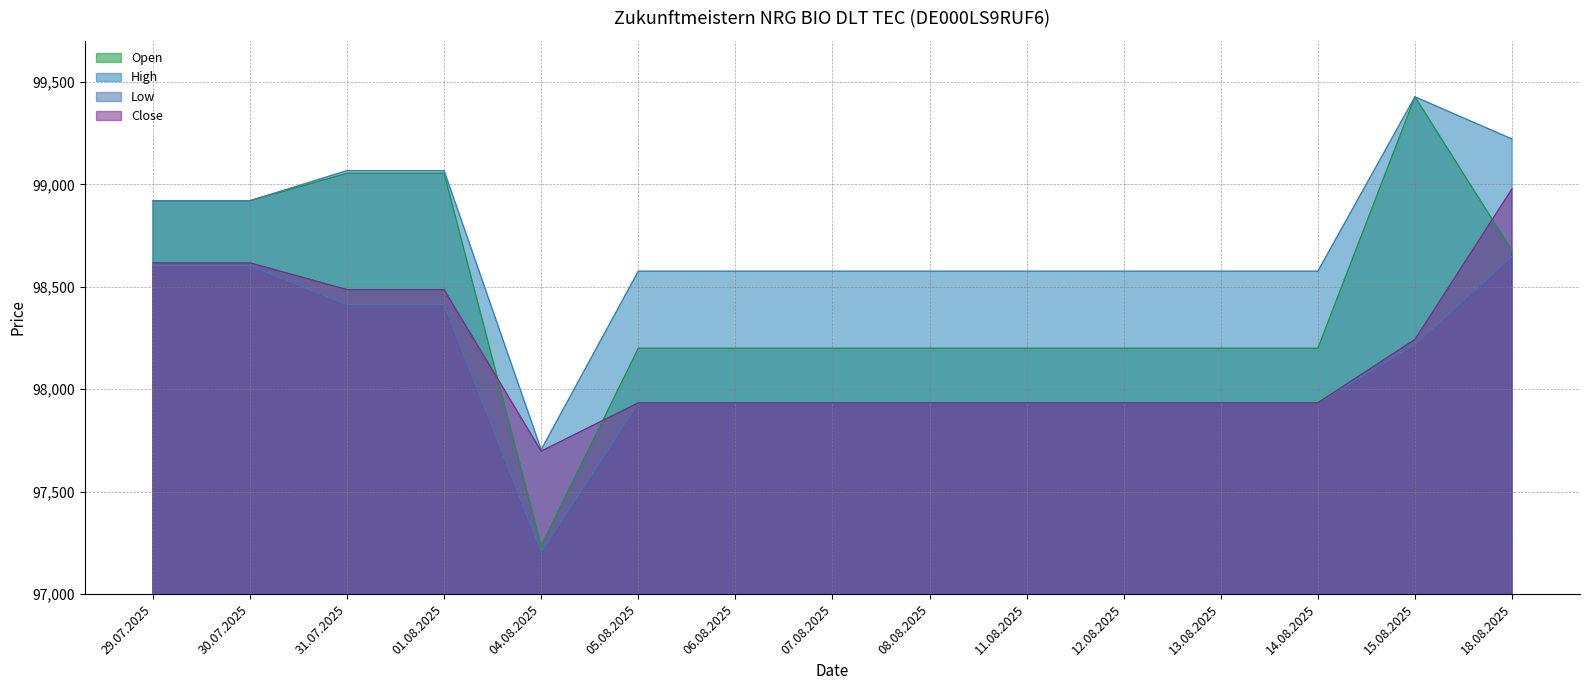

Count the number of data series in this chart.

4